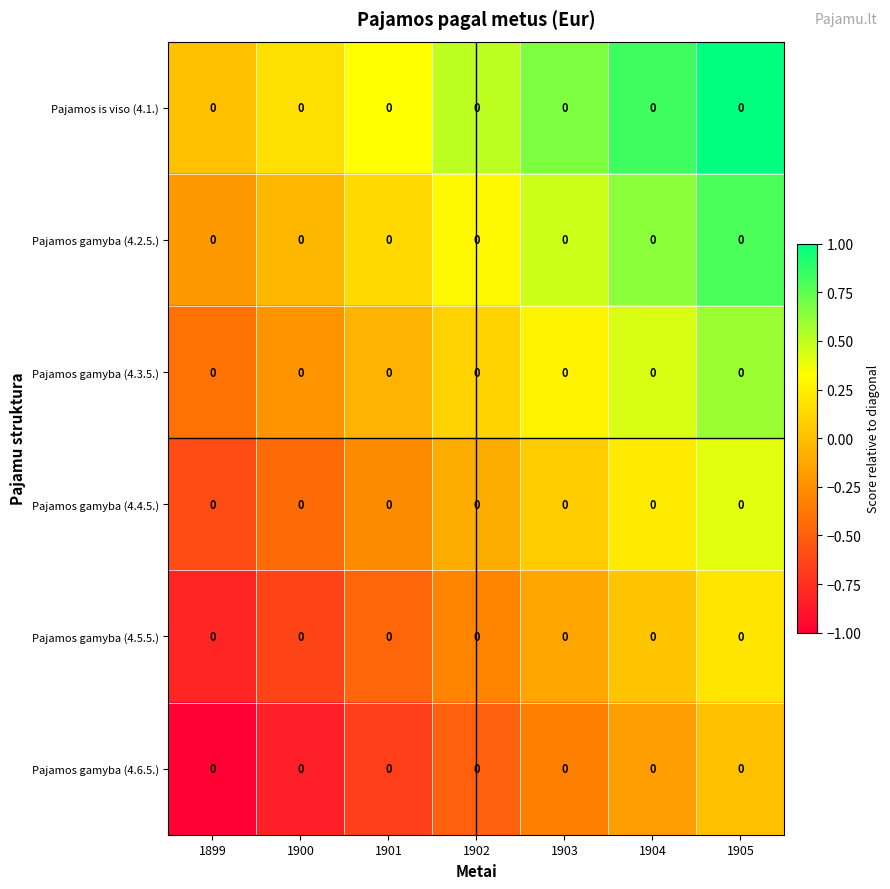

Reading left to right, what are all the values shown in this chart?

Pajamos is viso (4.1.): 1899=0.0	1900=0.0	1901=0.0	1902=0.0	1903=0.0	1904=0.0	1905=0.0
Pajamos gamyba (4.2.5.): 1899=0.0	1900=0.0	1901=0.0	1902=0.0	1903=0.0	1904=0.0	1905=0.0
Pajamos gamyba (4.3.5.): 1899=0.0	1900=0.0	1901=0.0	1902=0.0	1903=0.0	1904=0.0	1905=0.0
Pajamos gamyba (4.4.5.): 1899=0.0	1900=0.0	1901=0.0	1902=0.0	1903=0.0	1904=0.0	1905=0.0
Pajamos gamyba (4.5.5.): 1899=0.0	1900=0.0	1901=0.0	1902=0.0	1903=0.0	1904=0.0	1905=0.0
Pajamos gamyba (4.6.5.): 1899=0.0	1900=0.0	1901=0.0	1902=0.0	1903=0.0	1904=0.0	1905=0.0